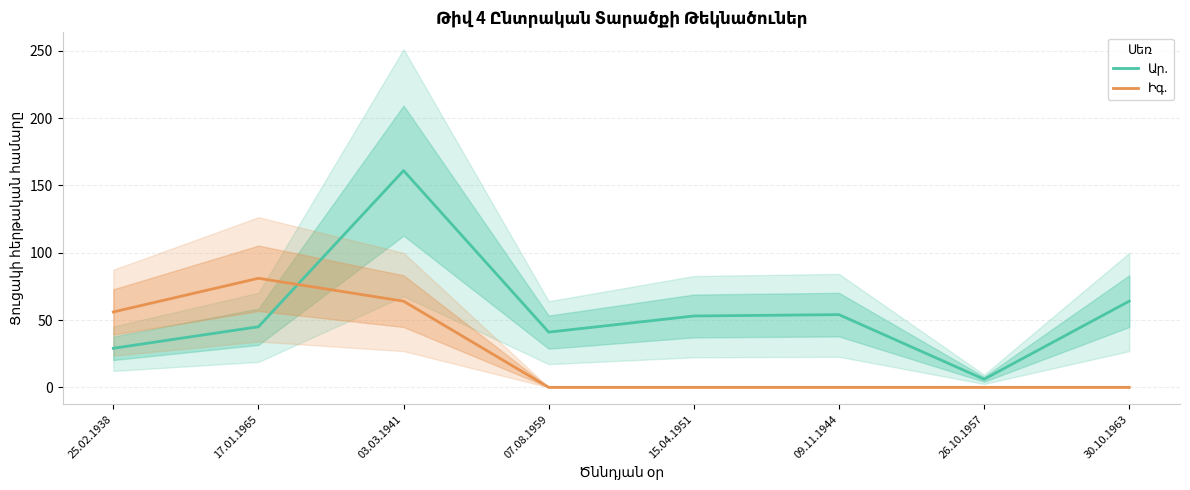

Count the number of categories in the chart.

8